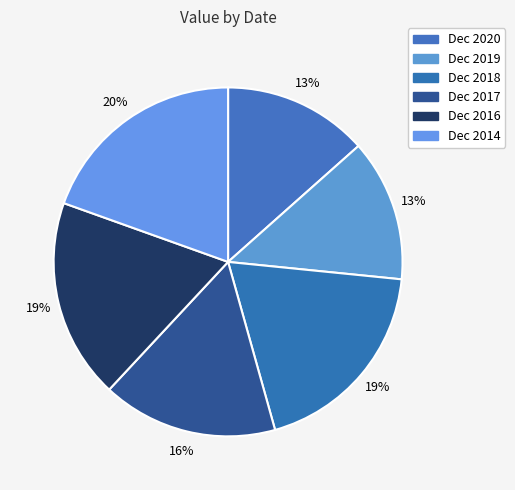

How many segments does this pie chart have?

6